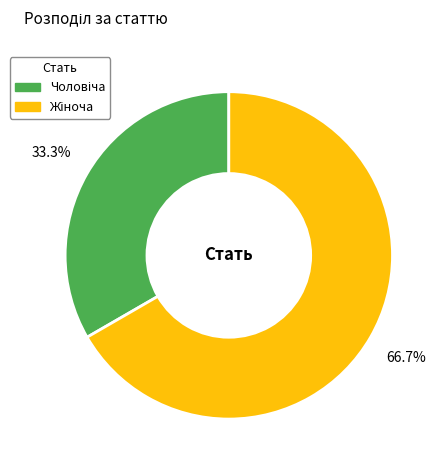

Is there a majority slice in this chart?

Yes